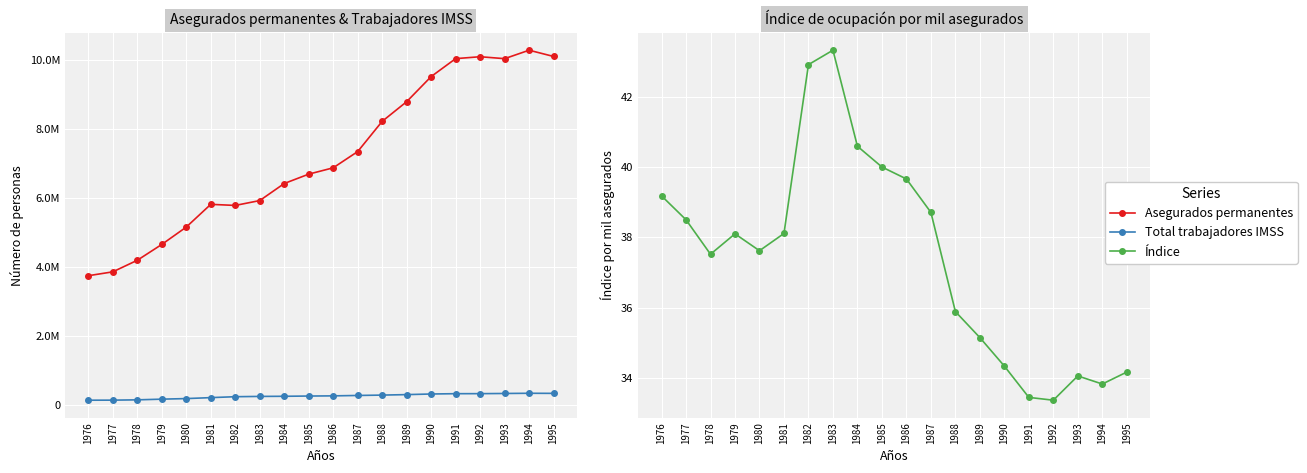

Does the chart display data point markers on the line(s)?

Yes